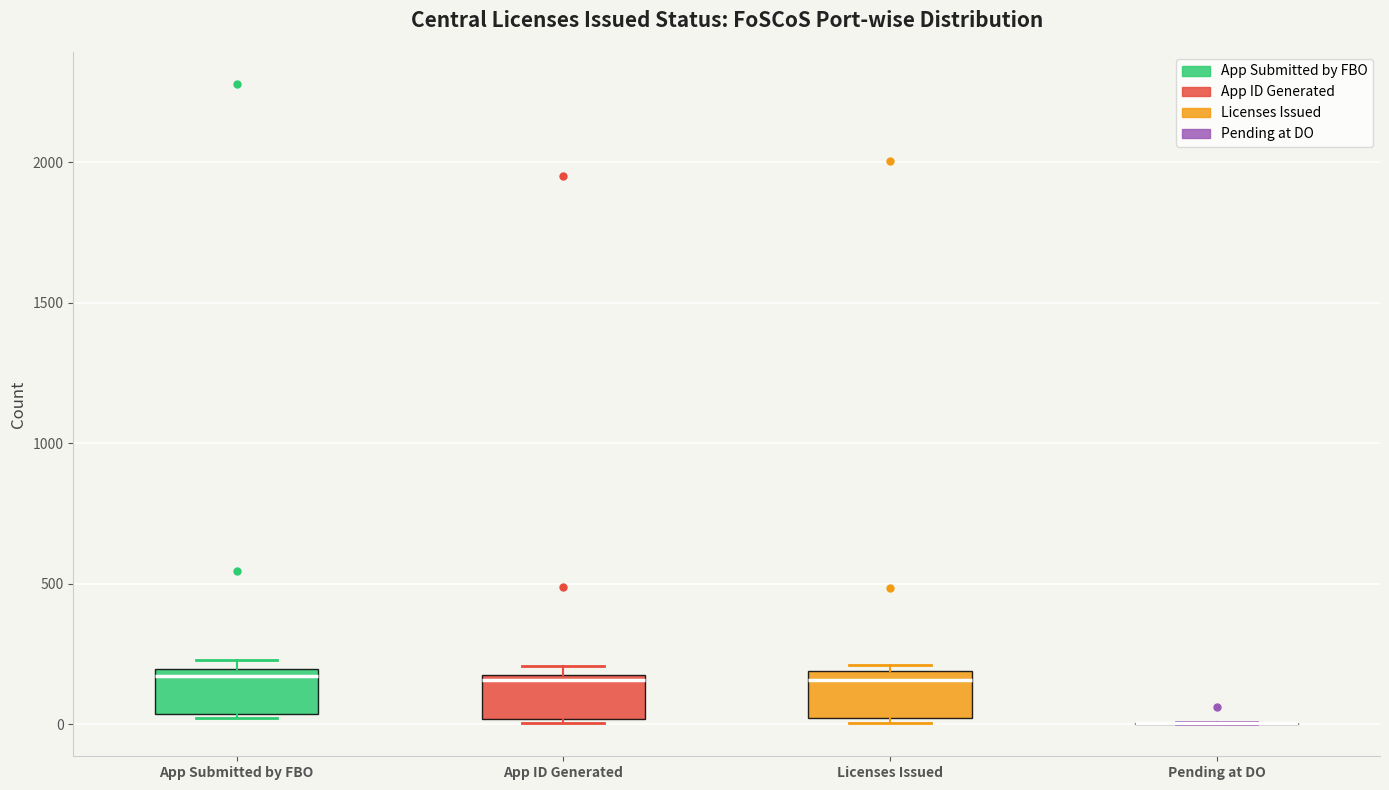

Reading left to right, transcribe this box plot: for each box, give where its median line is, the range the box spans, and where its two whiskers end, as read against the y-axis. The values are not printed on the chart, so give them approximately, as read against the axis.

App Submitted by FBO: median 150, box 50 to 200, whiskers 0 to 250
App ID Generated: median 150 (just below the box's upper edge), box 0 to 150, whiskers 0 (just below the box's lower edge) to 200
Licenses Issued: median 150, box 0 to 200, whiskers 0 (just below the box's lower edge) to 200 (just above the box's upper edge)
Pending at DO: box collapsed to a line at 0, whiskers 0 to 0